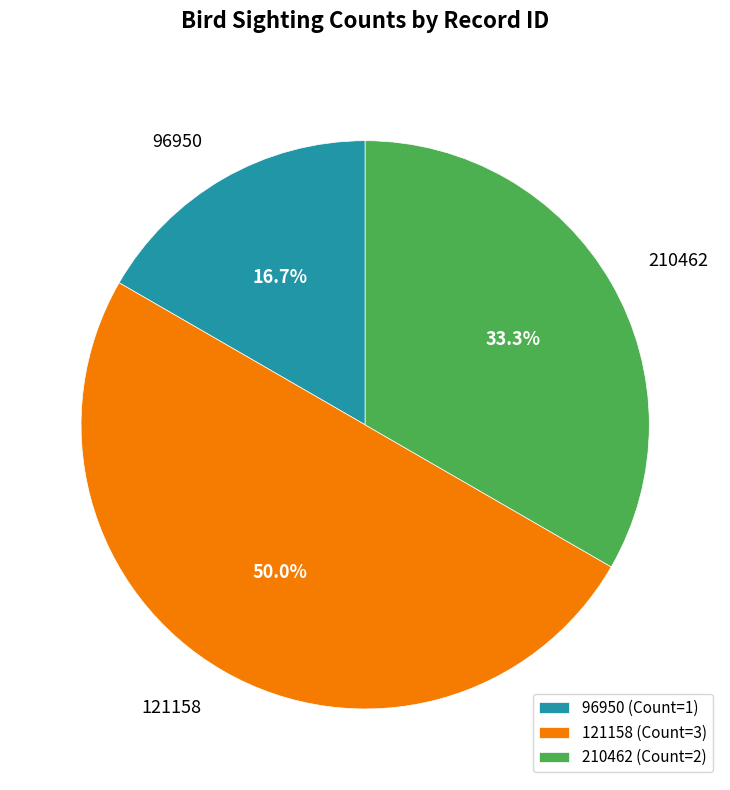

What percentage is the 96950 slice, to the nearest percent?

17%